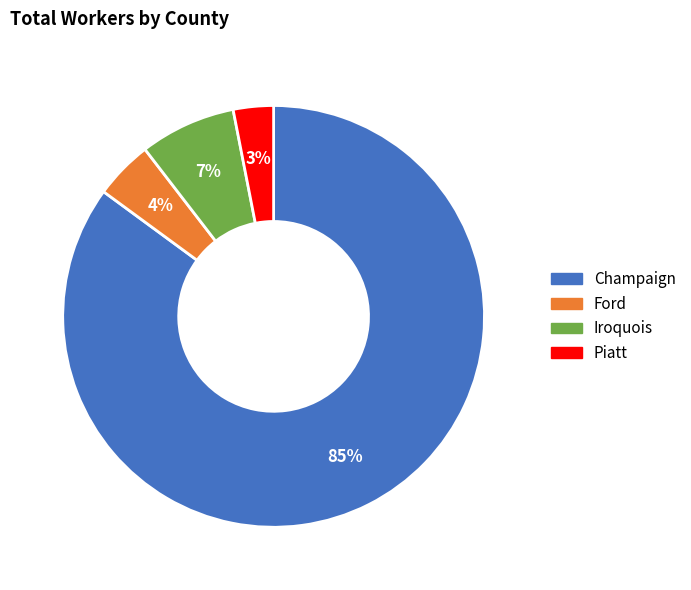

Is the sum of Ford and Champaign greater than half?

Yes